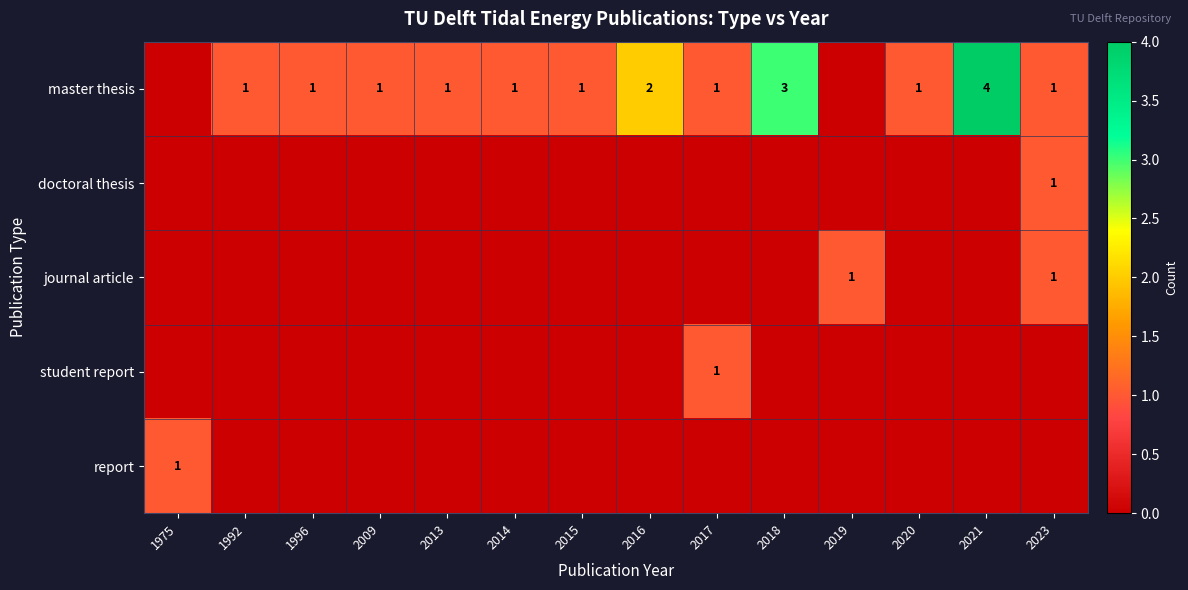

What is the sum of the master thesis values at 1992 and 2016?

3